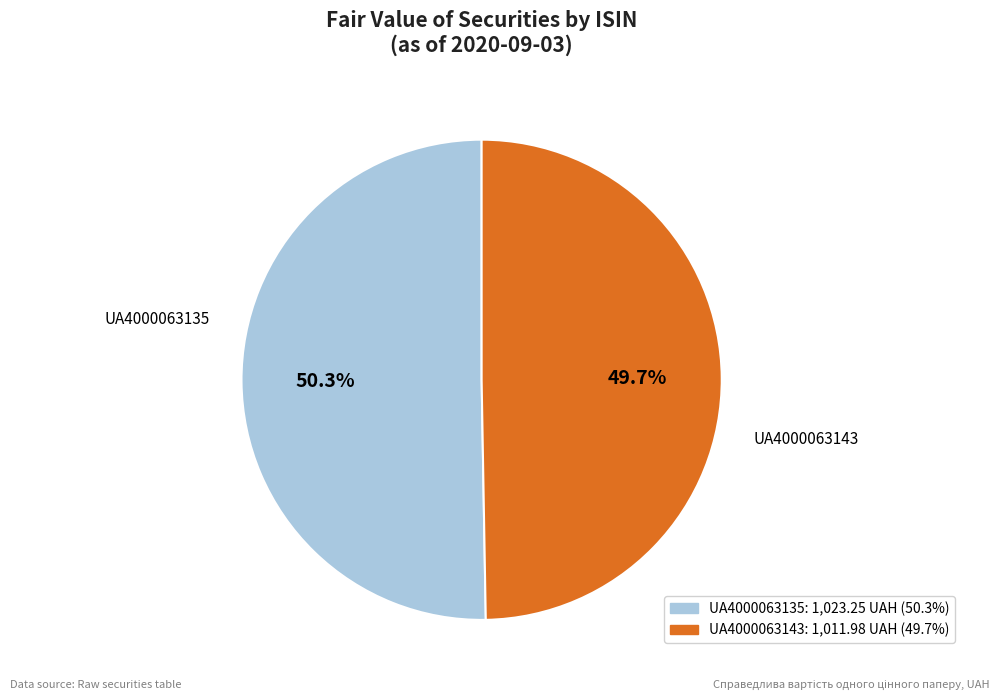

How many segments does this pie chart have?

2